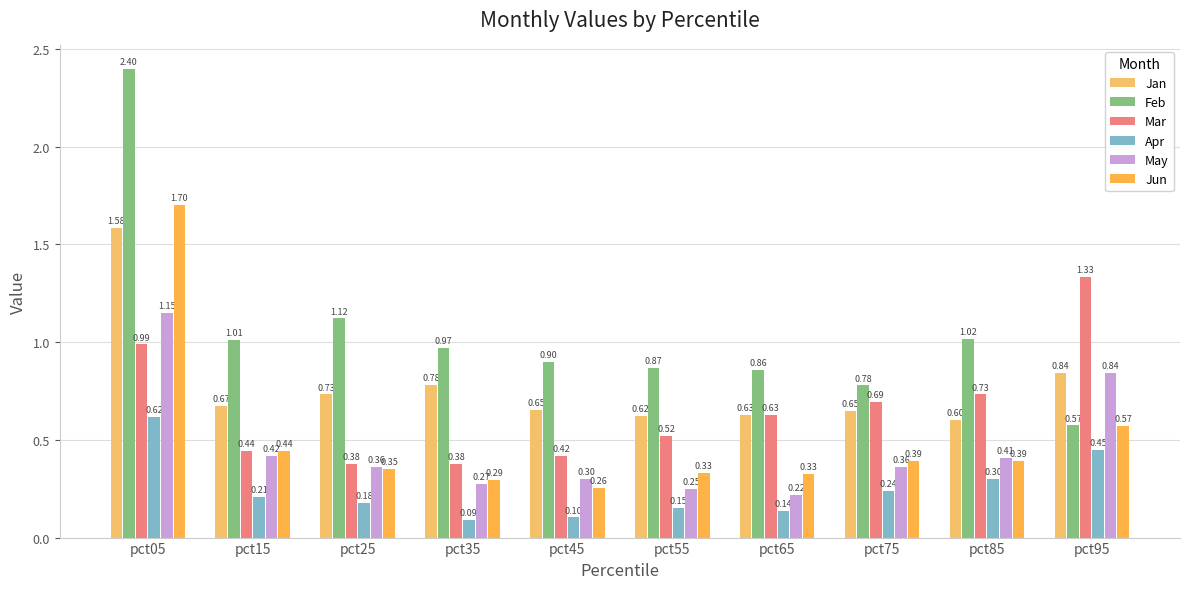

How many bars are there in total?

60